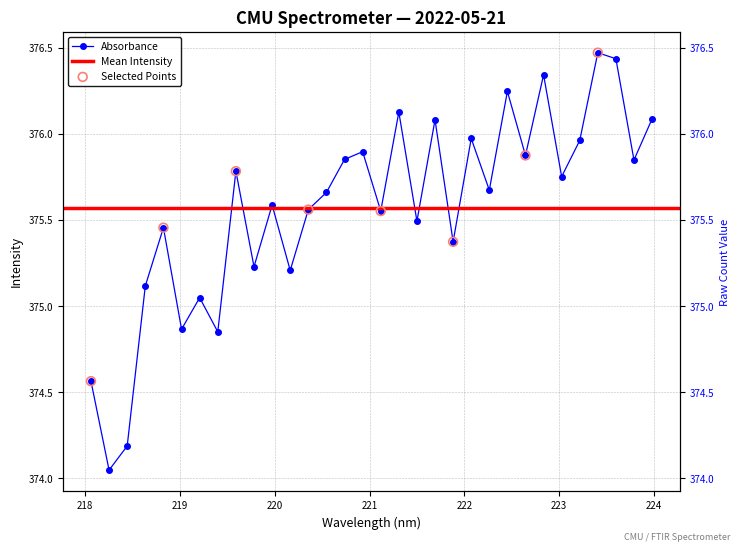

Which has a higher value, 222.8355 or 223.9802?

222.8355